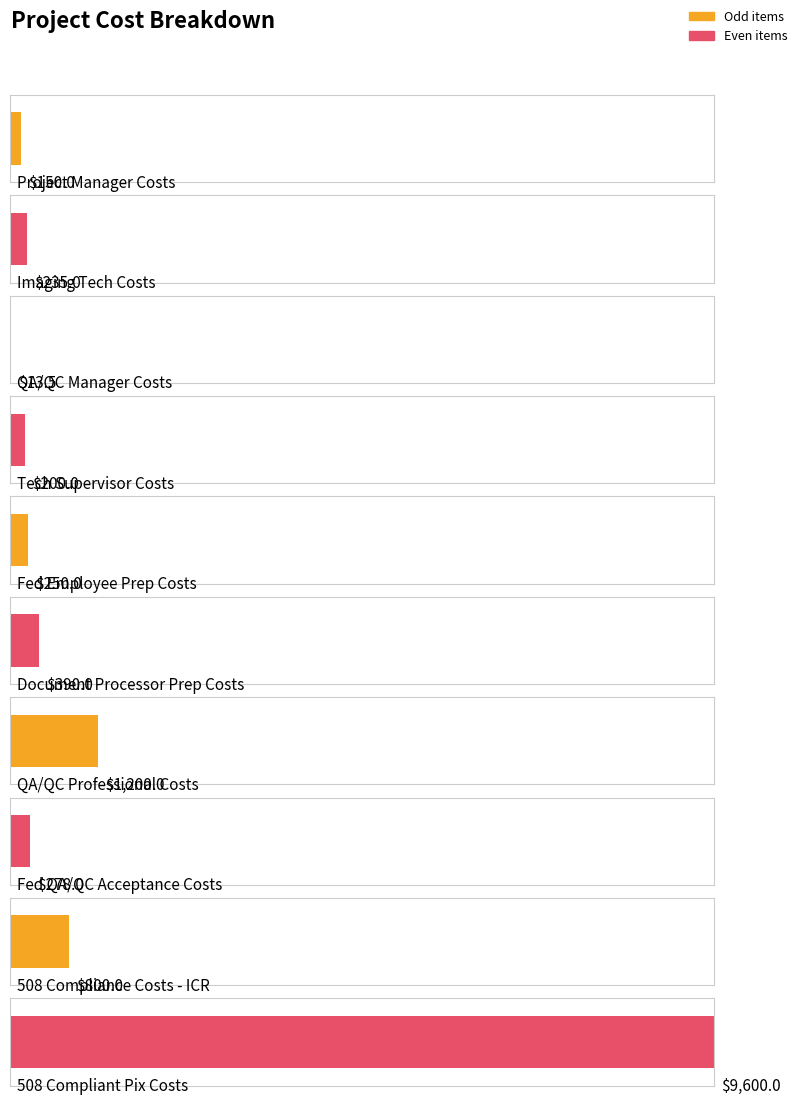

Reading right to left, what are all the values shown in this chart?

9600.0	800.0	278.0	1200.0	390.0	250.0	200.0	13.5	235.0	150.0